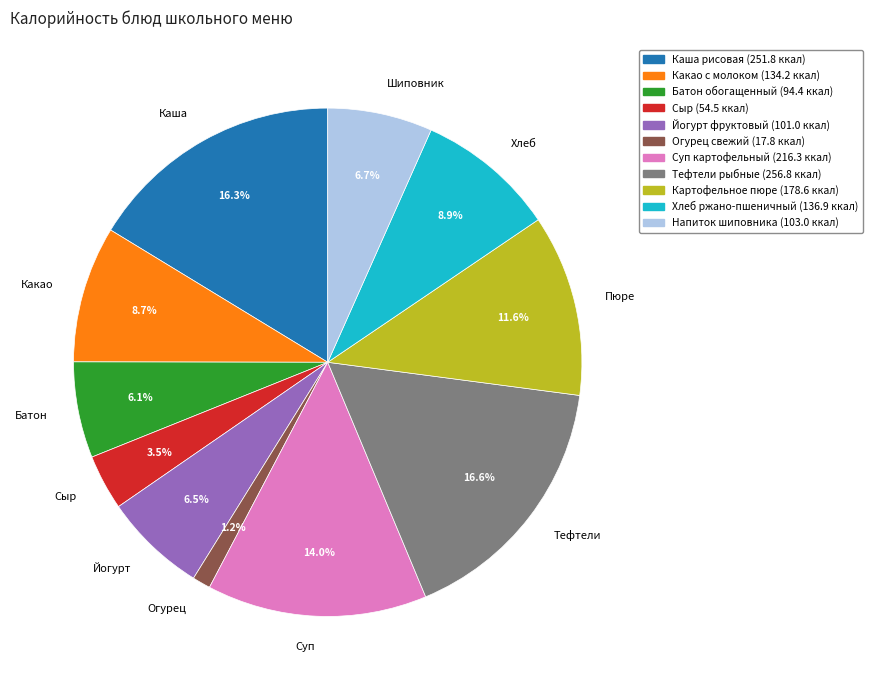

Between Какао and Огурец, which is larger?

Какао